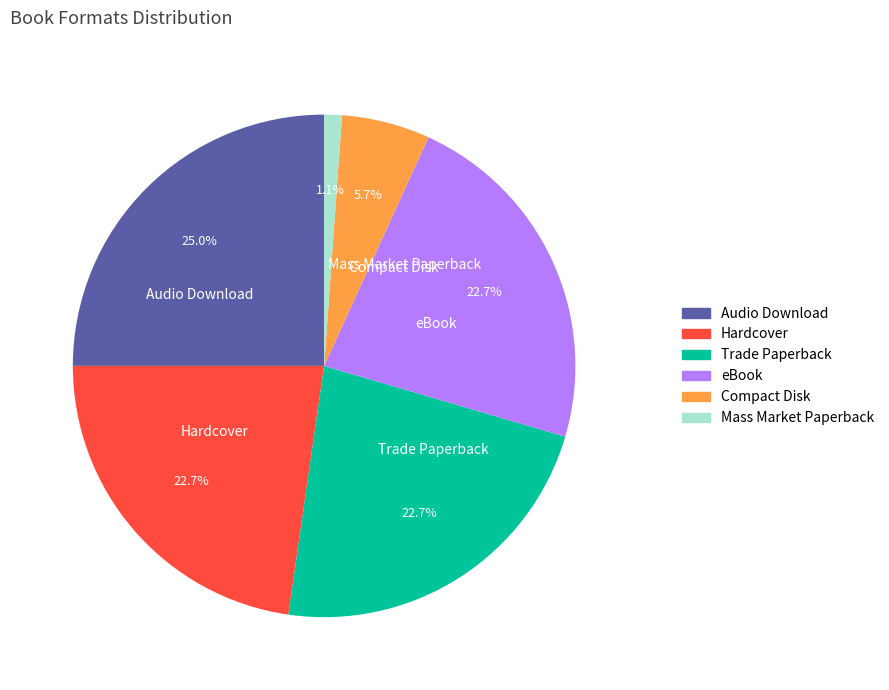

To the nearest percent, what is the difference between the largest and smallest slice percentages?

24%